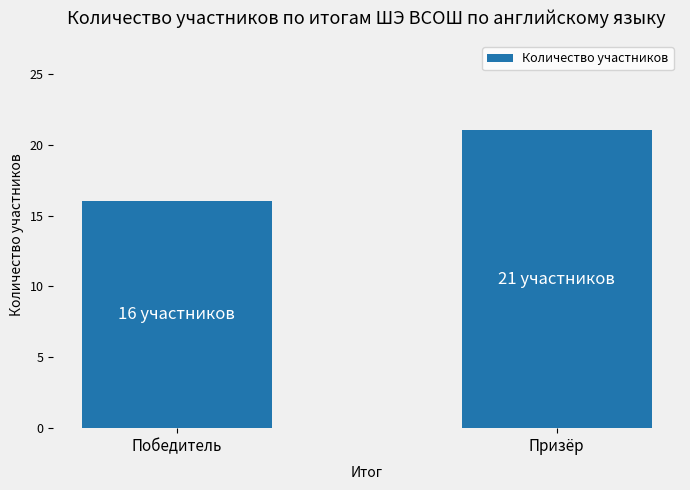

Reading left to right, transcribe all the data shown in this chart.

16	21